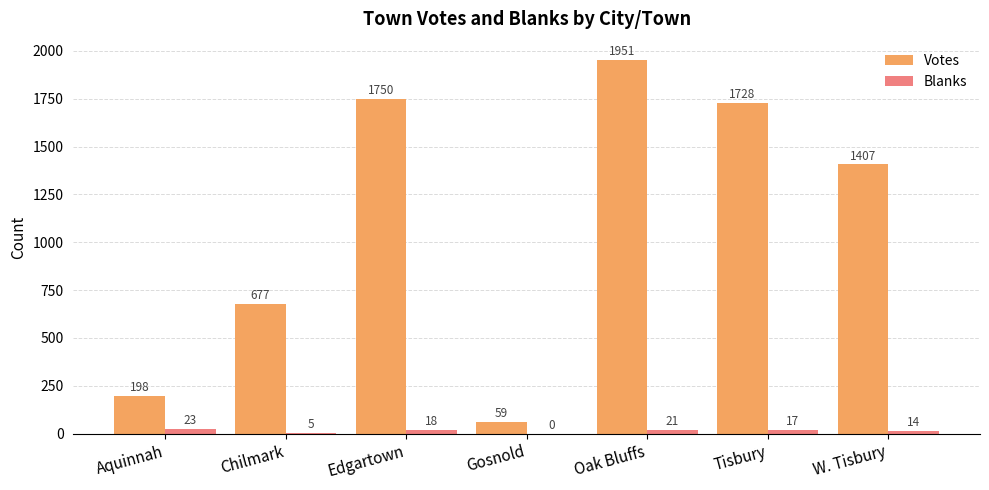

What is the total value across all series at Edgartown?

1768